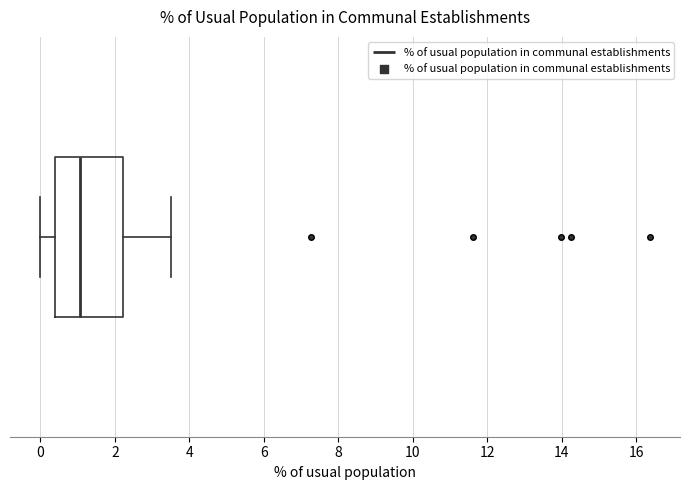

Where does the median line of the box sit on the x-axis? The values are not printed on the chart, so give them approximately, as read against the axis.

1.0